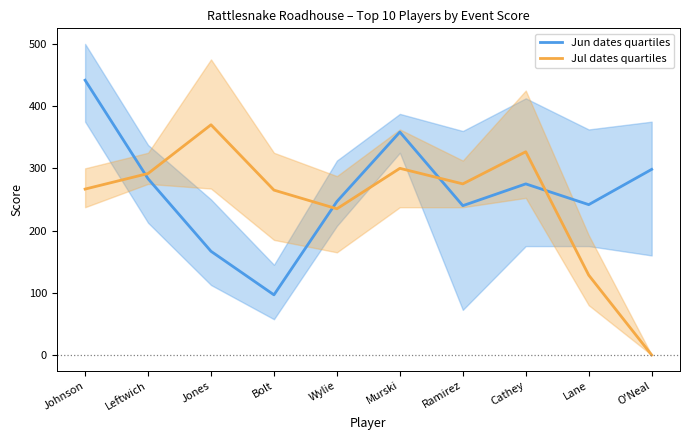

What is the approximate value of Jul dates quartiles at Bolt?

265.0